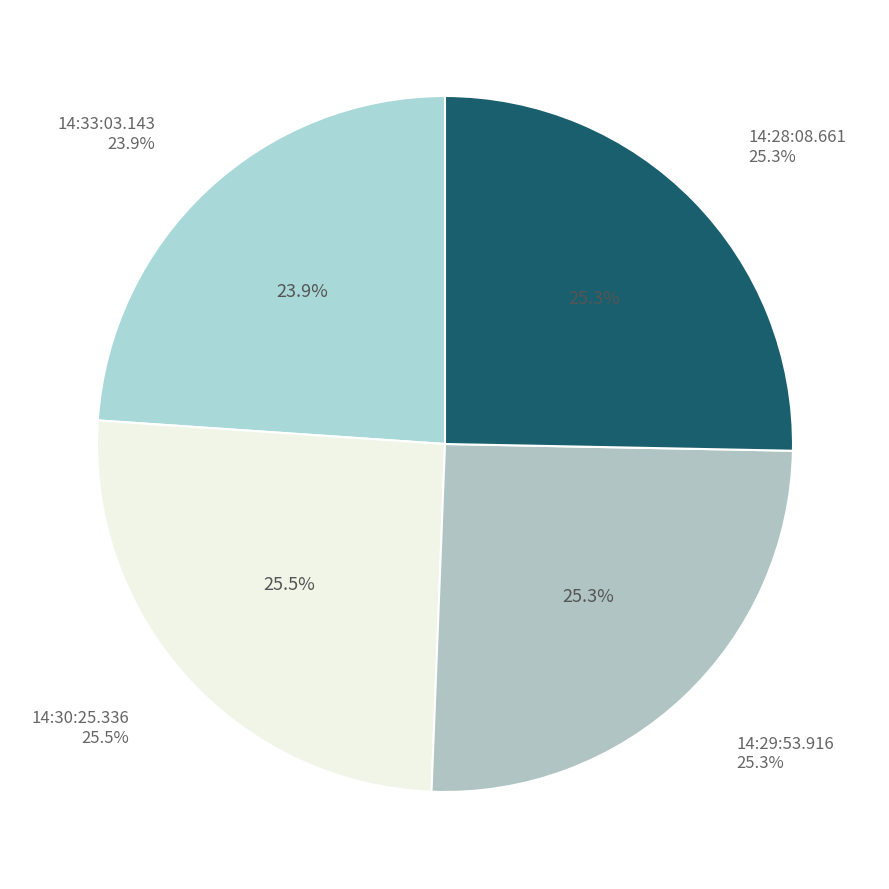

Is 14:30:25.336 the majority of the pie?

No